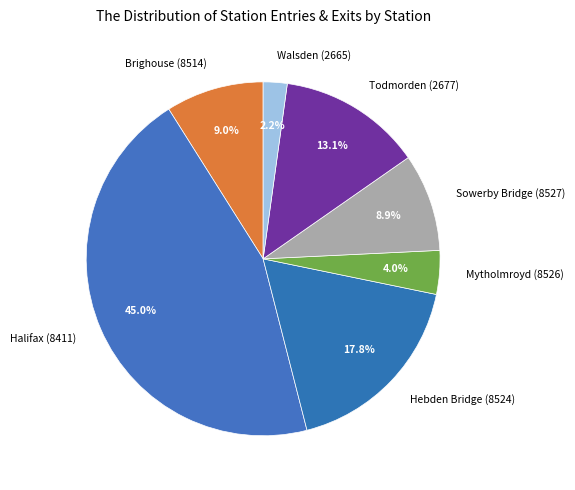

How much of the chart is everything except Hebden Bridge (8524)?

82.2%